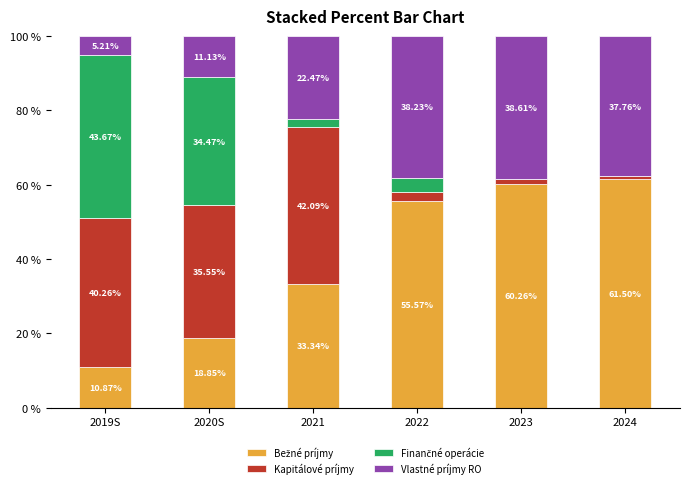

What is the total value across all series at 2019S?

100.0